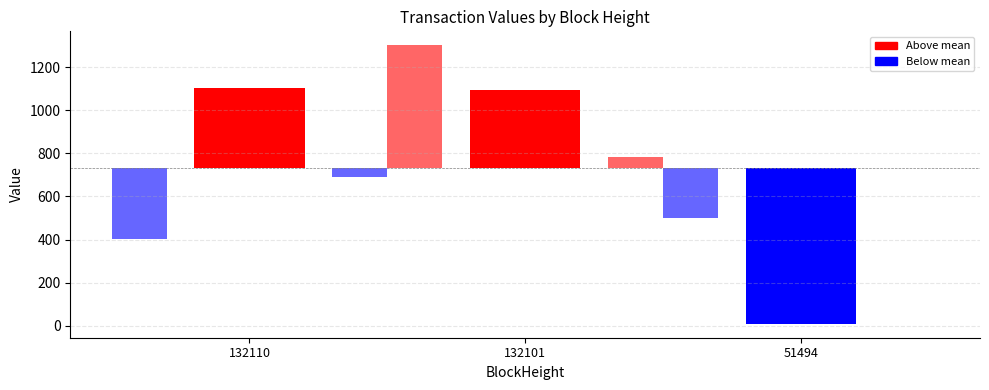

Are the bars grouped side by side (vs. stacked)?

Yes